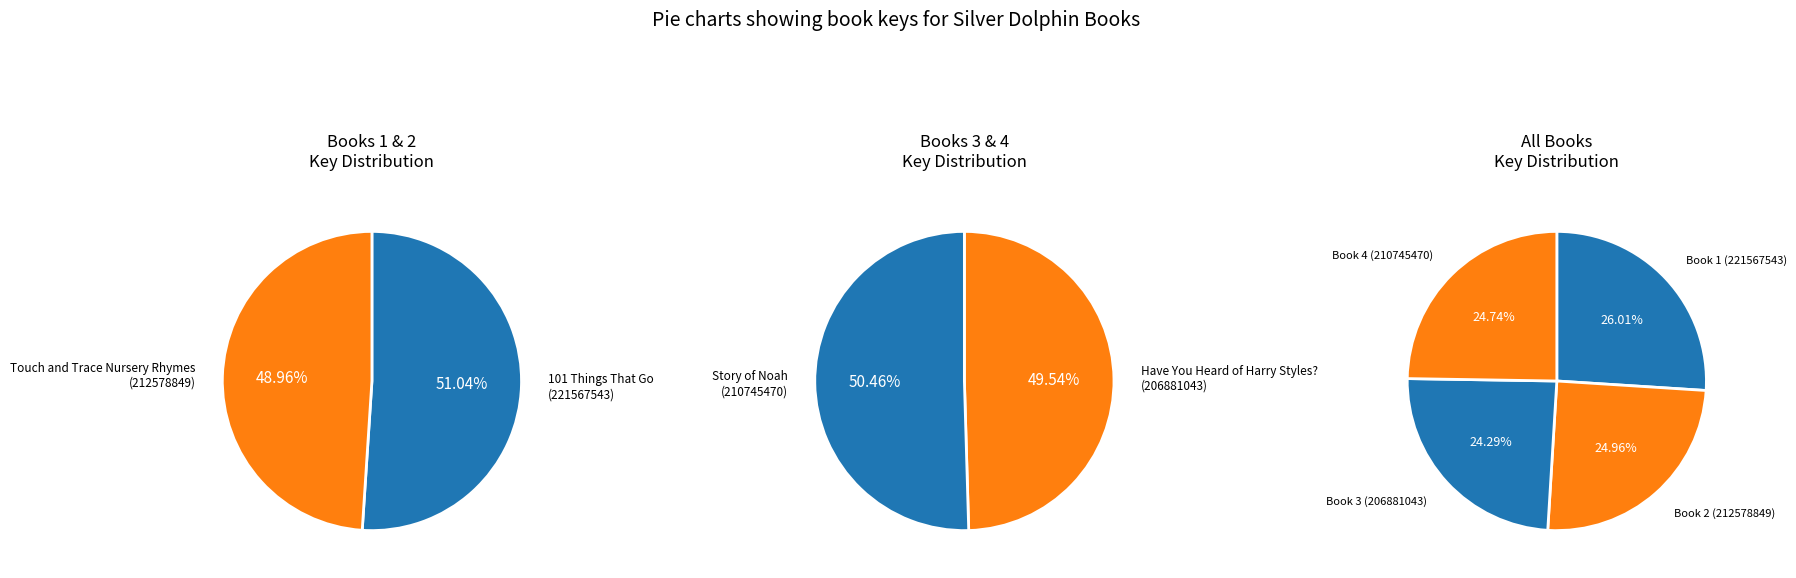

To the nearest percent, what is the average slice percentage?

25%